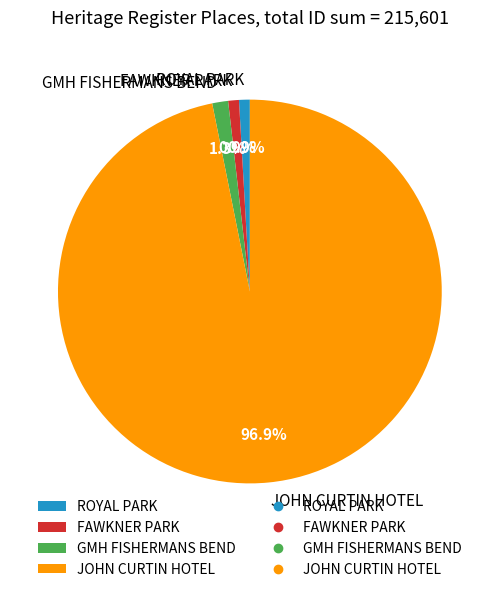

Which category accounts for the majority?

JOHN CURTIN HOTEL